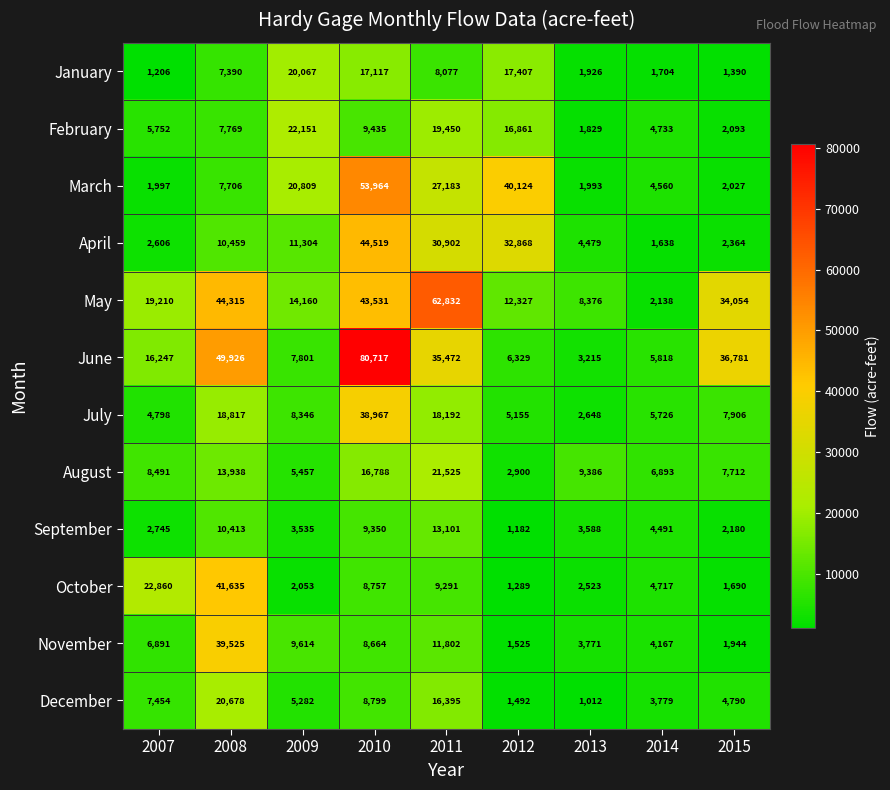

At which label is October closest to 21462?

2007